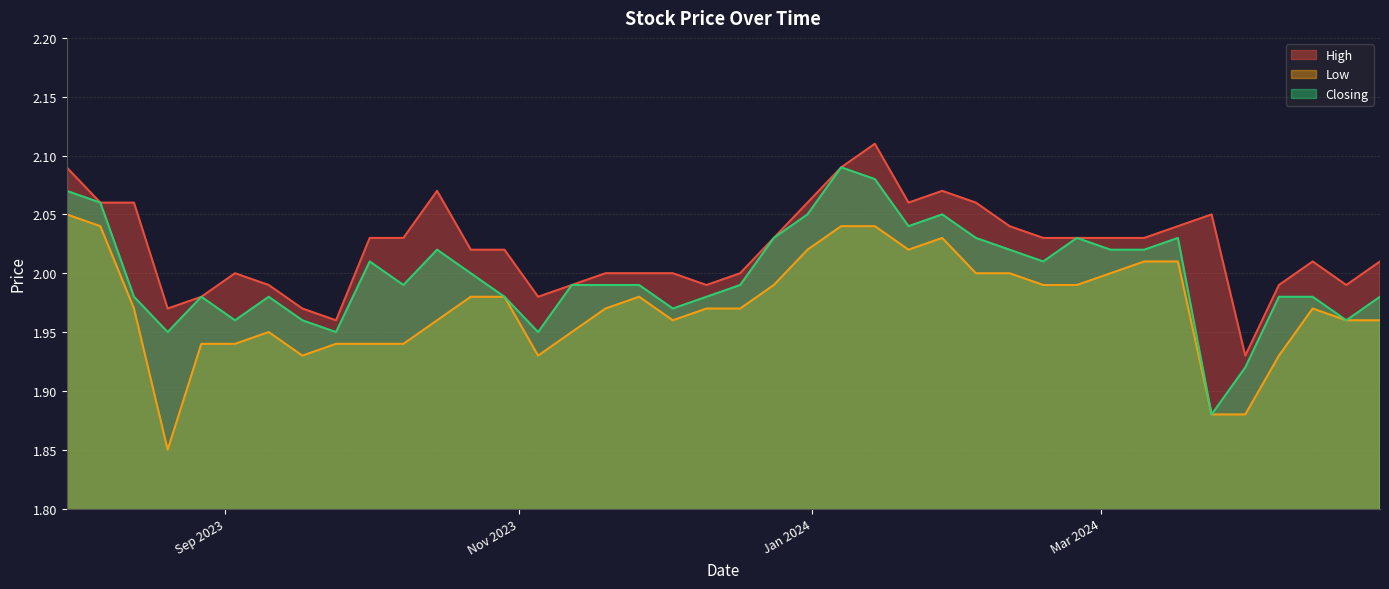

Which series has the largest total across all categories?

High